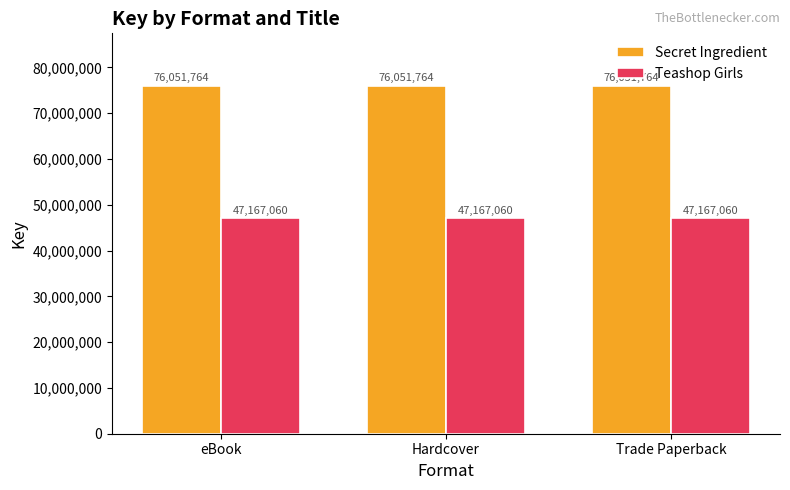

What is the minimum value shown in the chart?

47167060